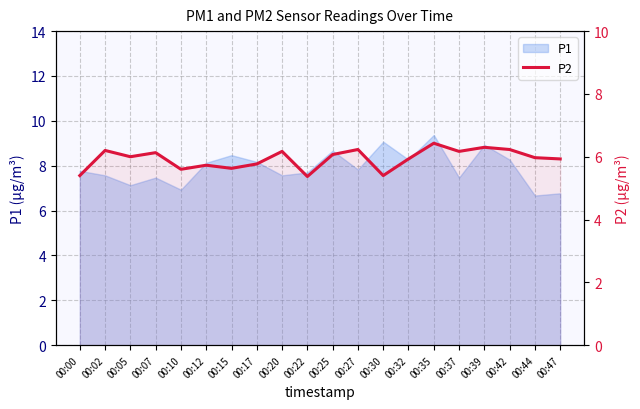

Where does the data first go above 6?

00:02